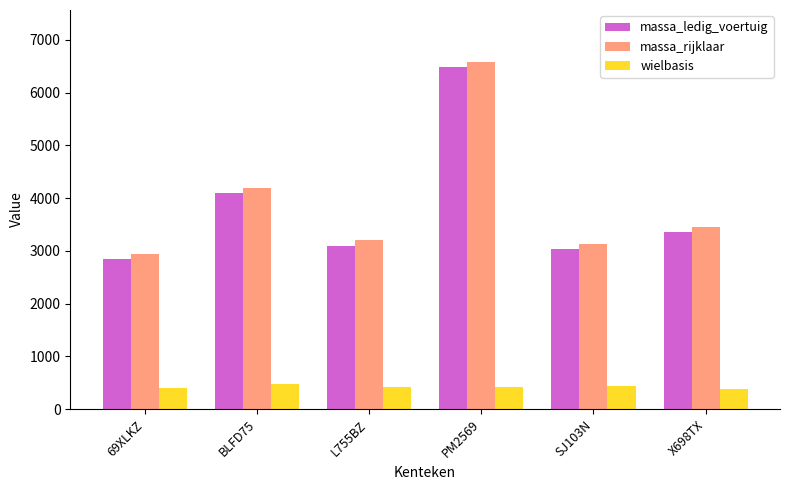

Is the value of massa_rijklaar at X698TX greater than the value of wielbasis at SJ103N?

Yes